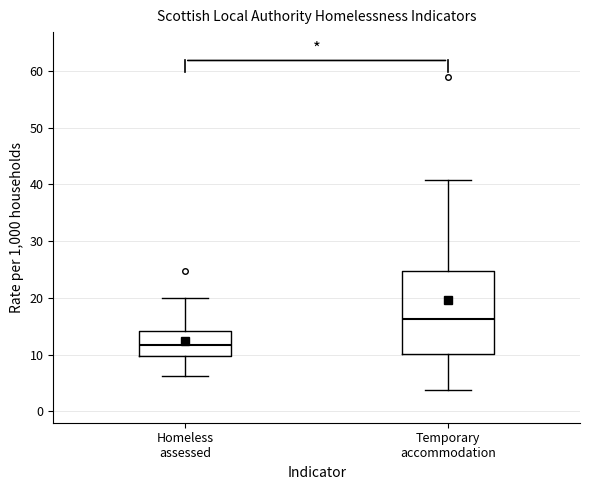

Which box's median line is the highest?

Temporary accommodation